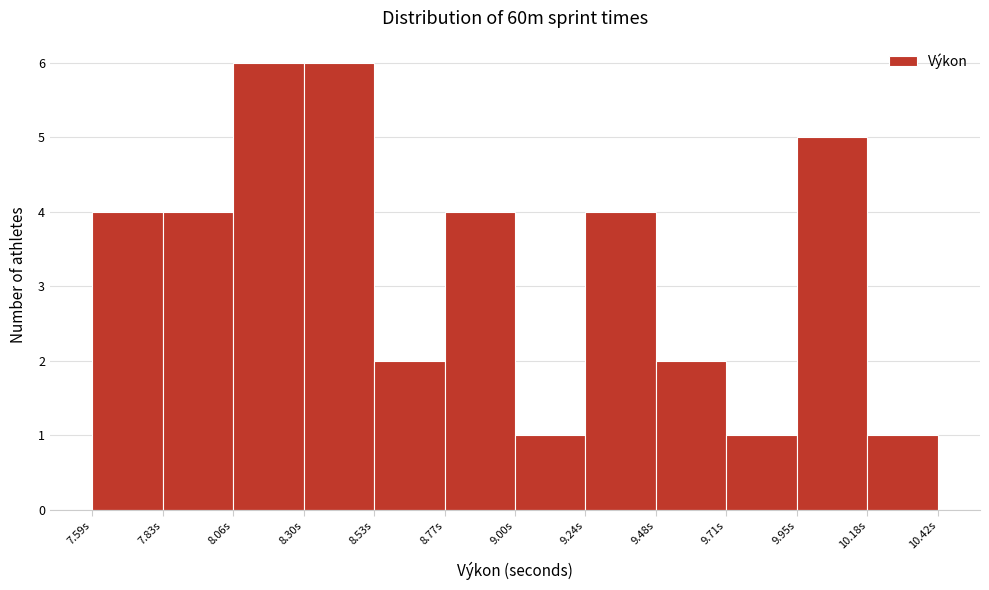

What is the height of the bar covering 9.25 to 9.50 on the x-axis? Neither the bar edges nor the heights are printed on the chart, so give them approximately, as read against the axes.

4